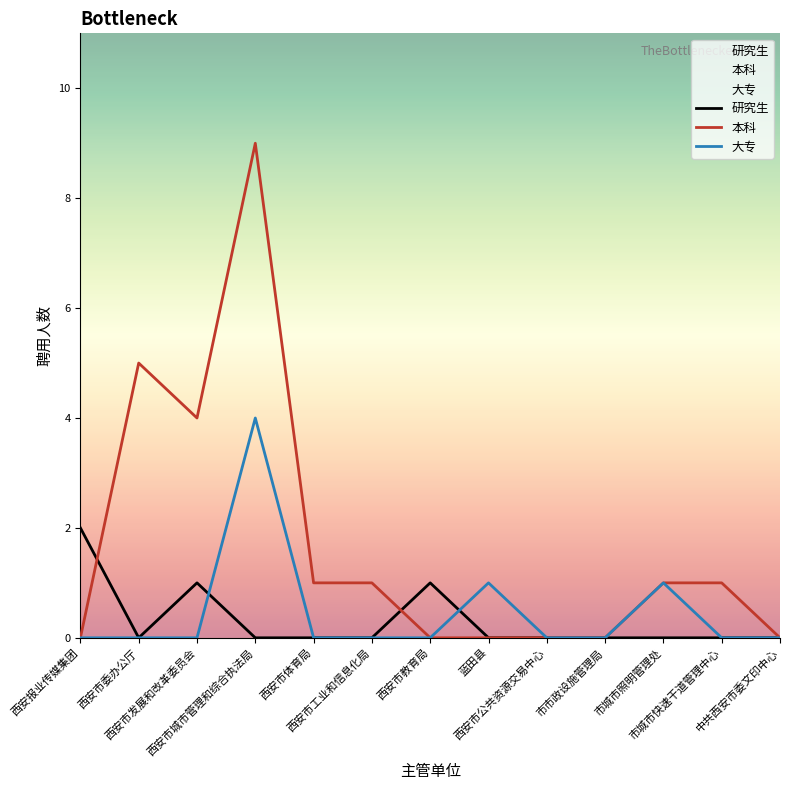

Is the value of 大专 at 市城市照明管理处 greater than the value of 本科 at 西安市委办公厅?

No